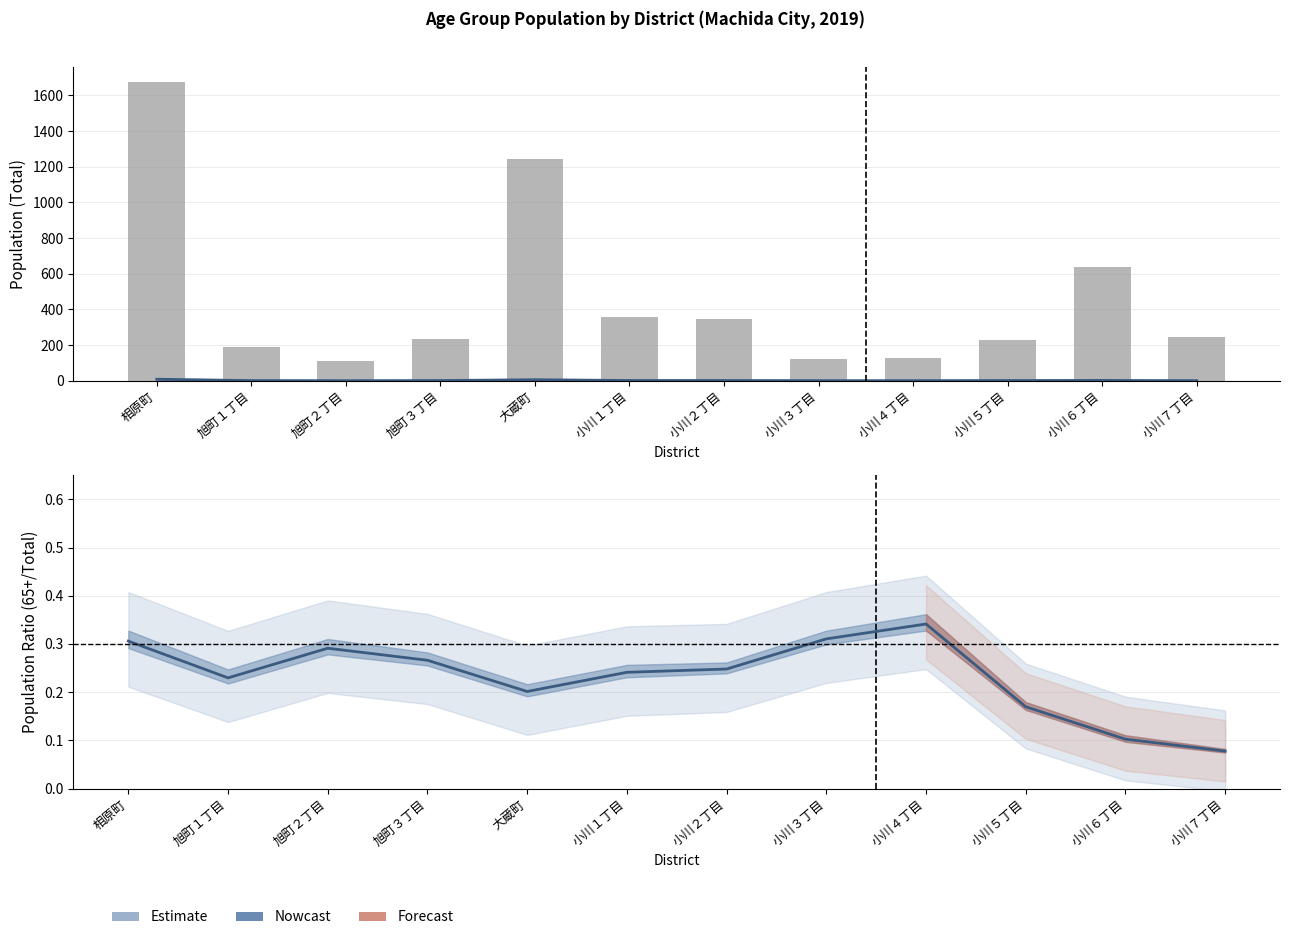

How many data points does each series have?

12